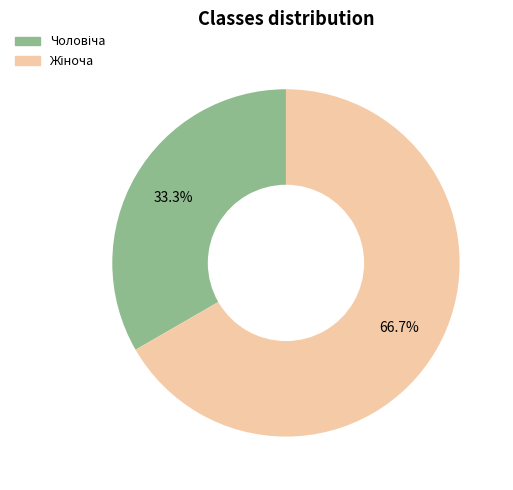

Is there a majority slice in this chart?

Yes